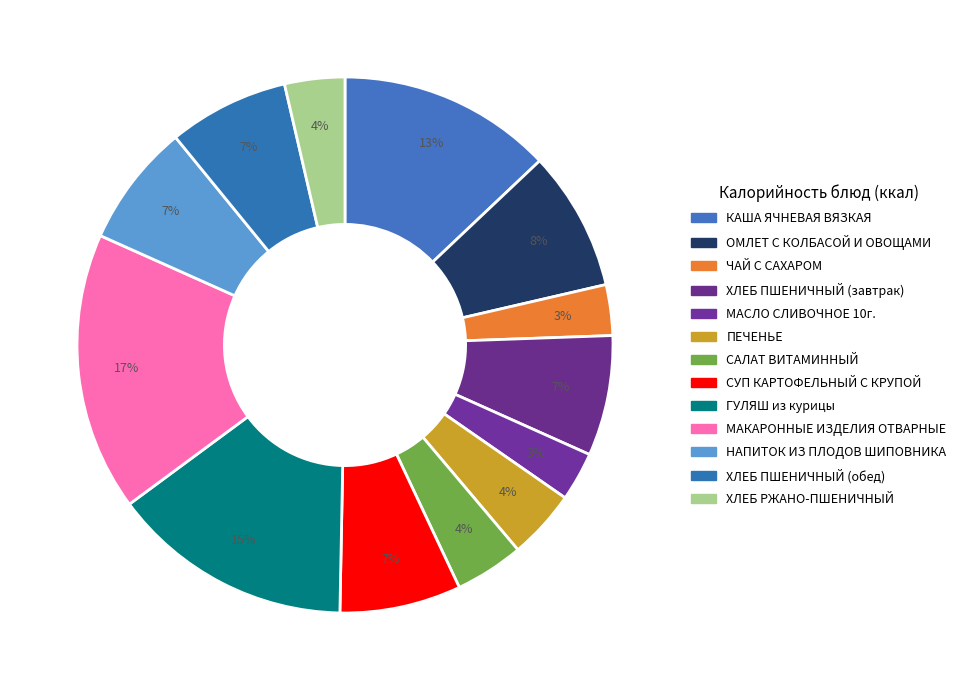

How many slices are in this pie chart?

13